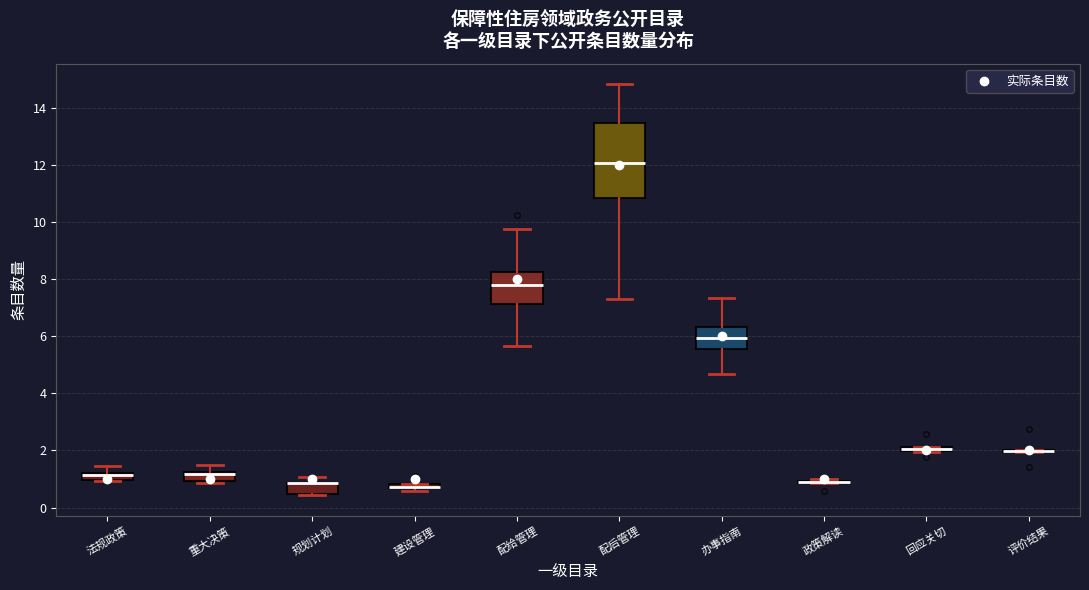

Which box is the tallest, from its lower edge to its upper edge?

配后管理